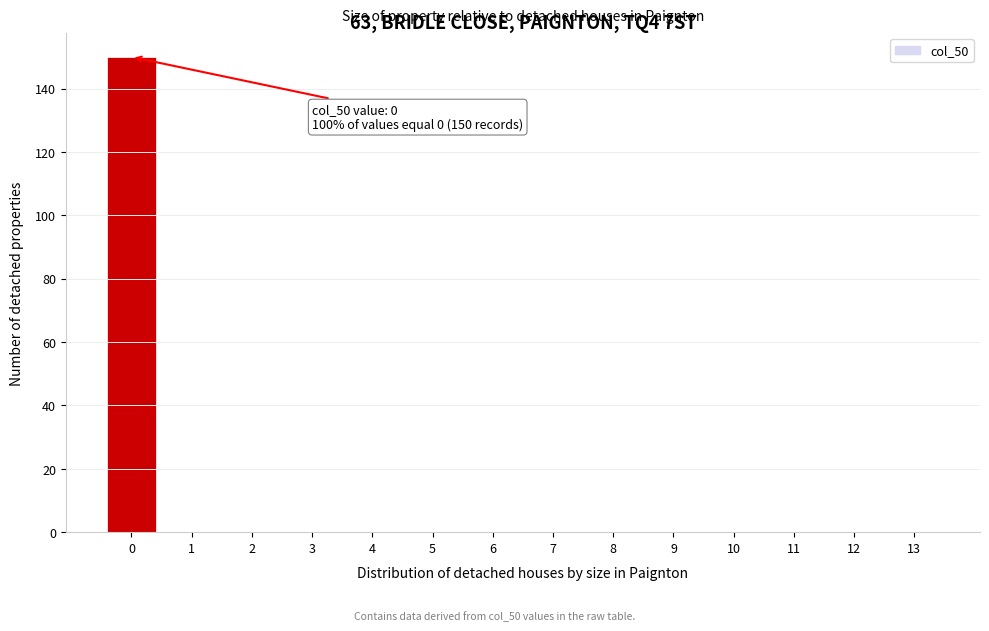

Reading left to right, list all the values displayed in this chart.

0=150	1=0	2=0	3=0	4=0	5=0	6=0	7=0	8=0	9=0	10=0	11=0	12=0	13=0